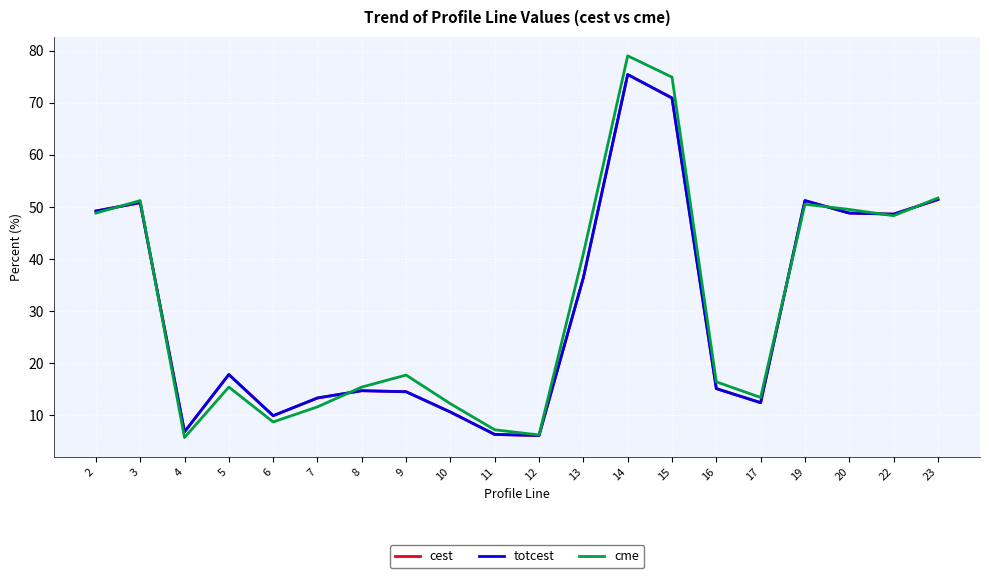

True or false: cest and totcest cross at least once.

False